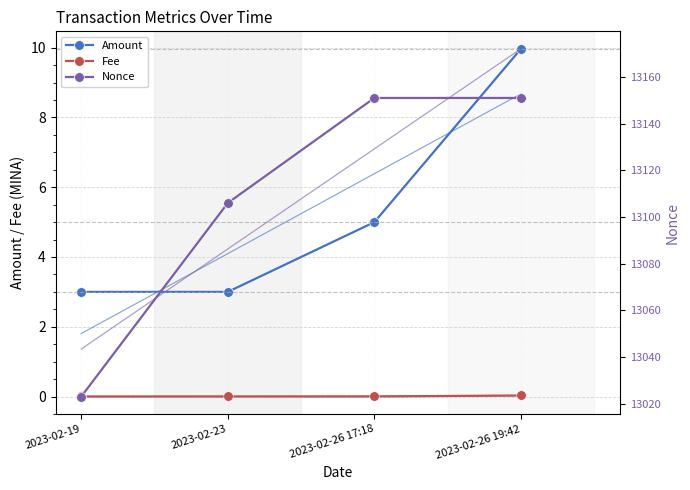

Where is Fee nearest to the value 0?

2023-02-19